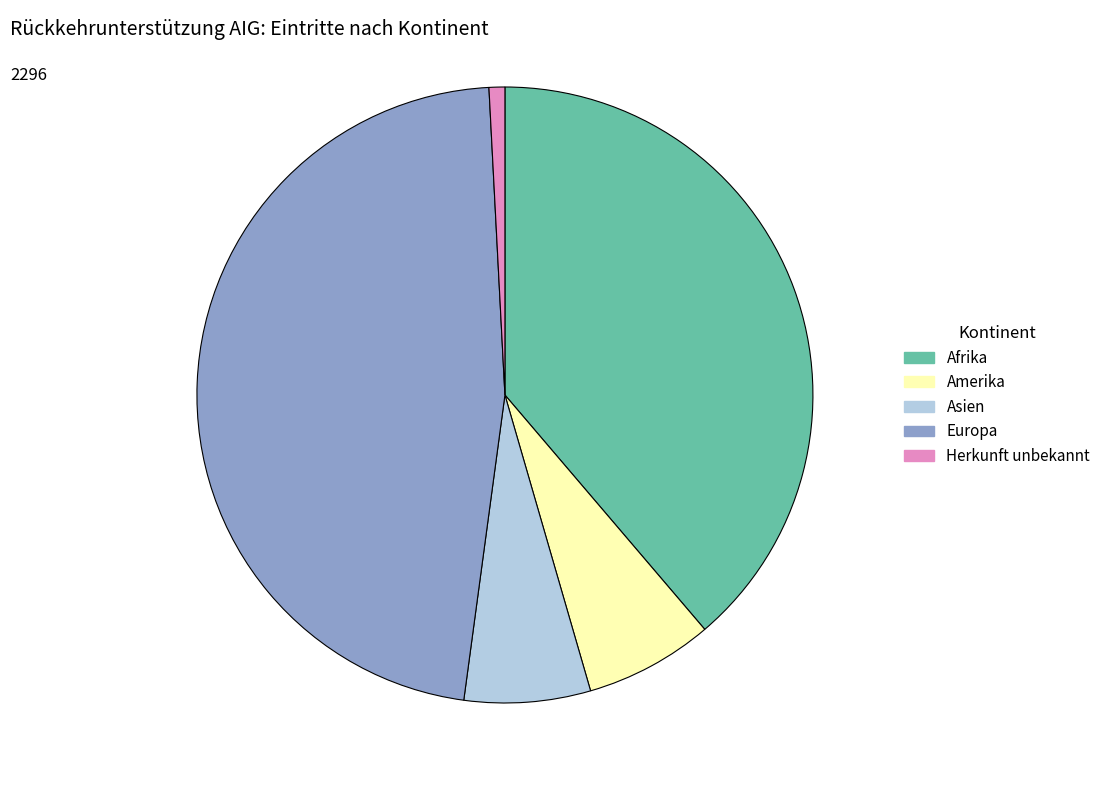

True or false: Herkunft unbekannt accounts for 8% of the total.

False